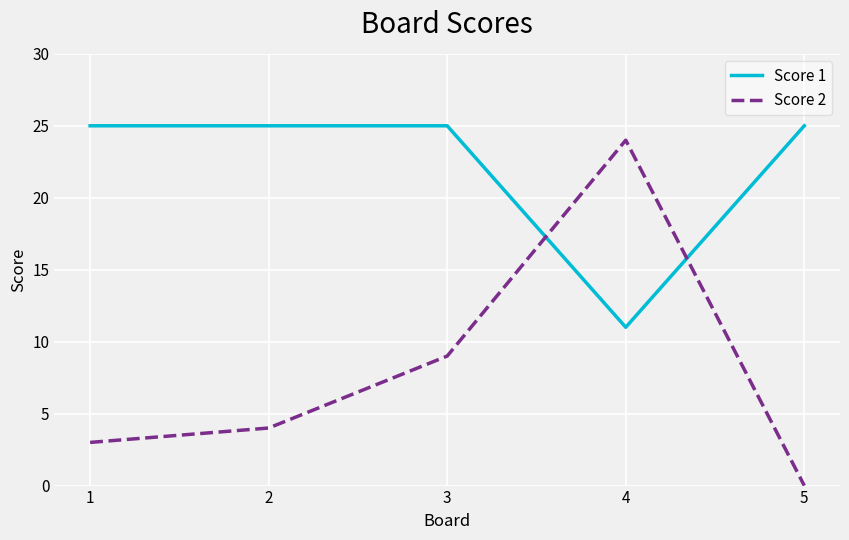

Does the chart display data point markers on the line(s)?

No